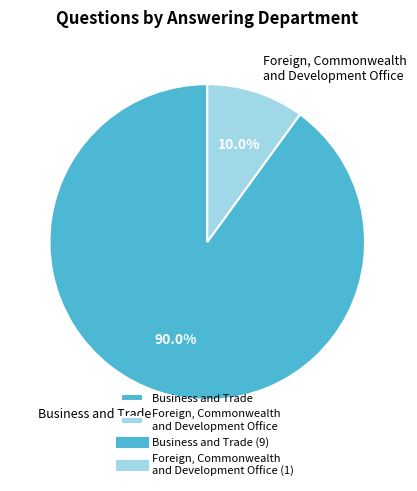

How much of the chart is everything except Foreign, Commonwealth and Development Office?

90.0%